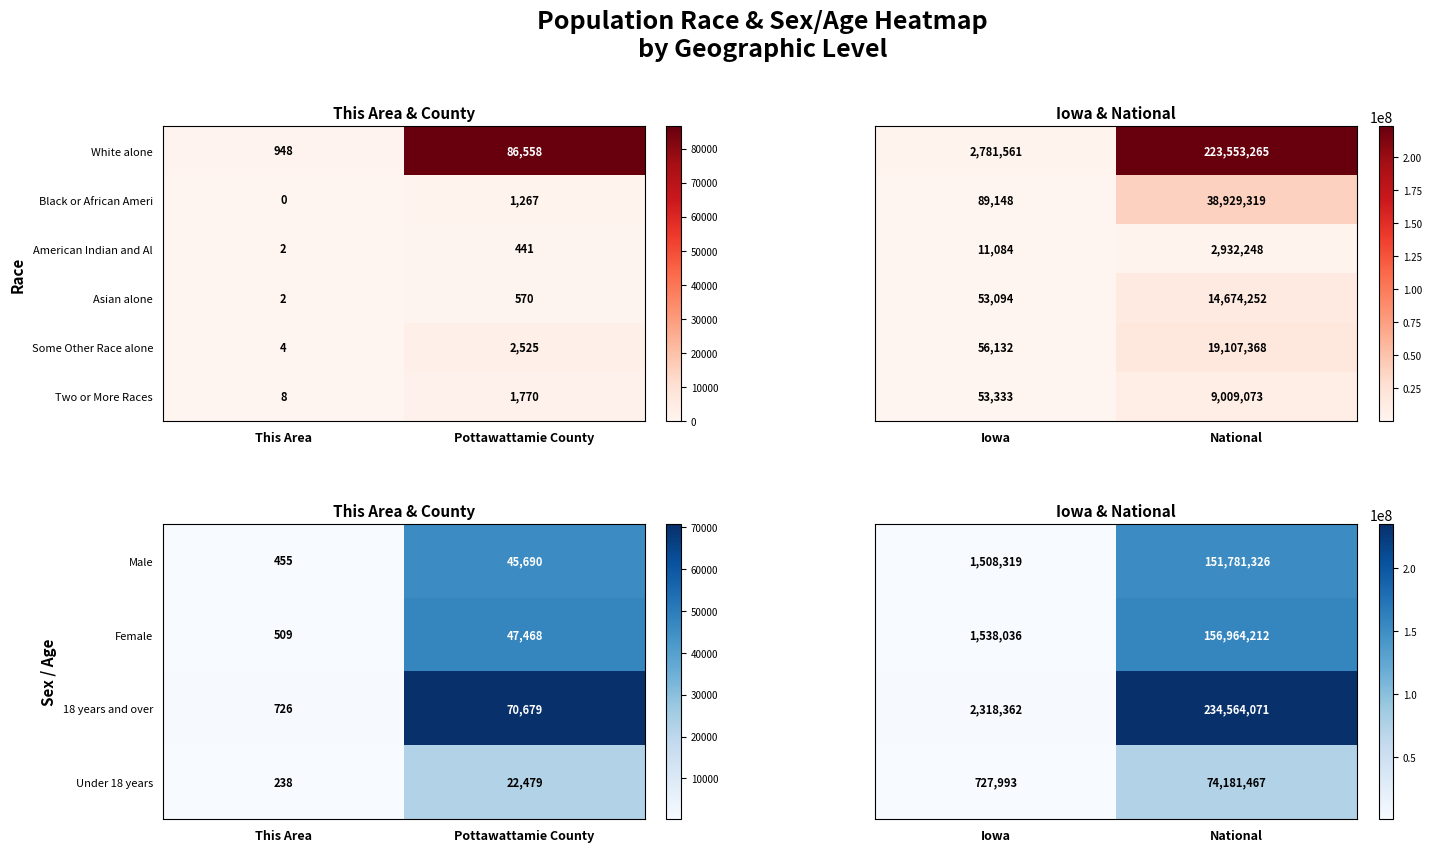

Rank the categories by Two or More Races value from lowest to highest.

This Area, Pottawattamie County